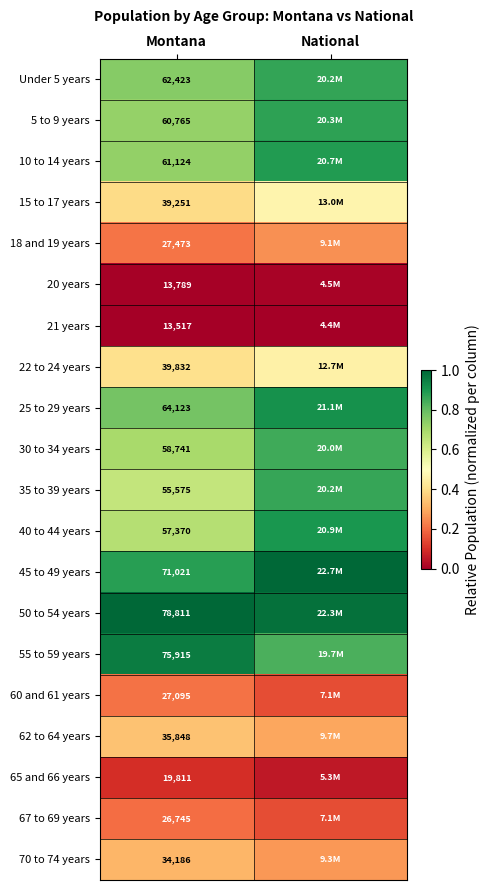

What is the total value across all series at Montana?

923415.0